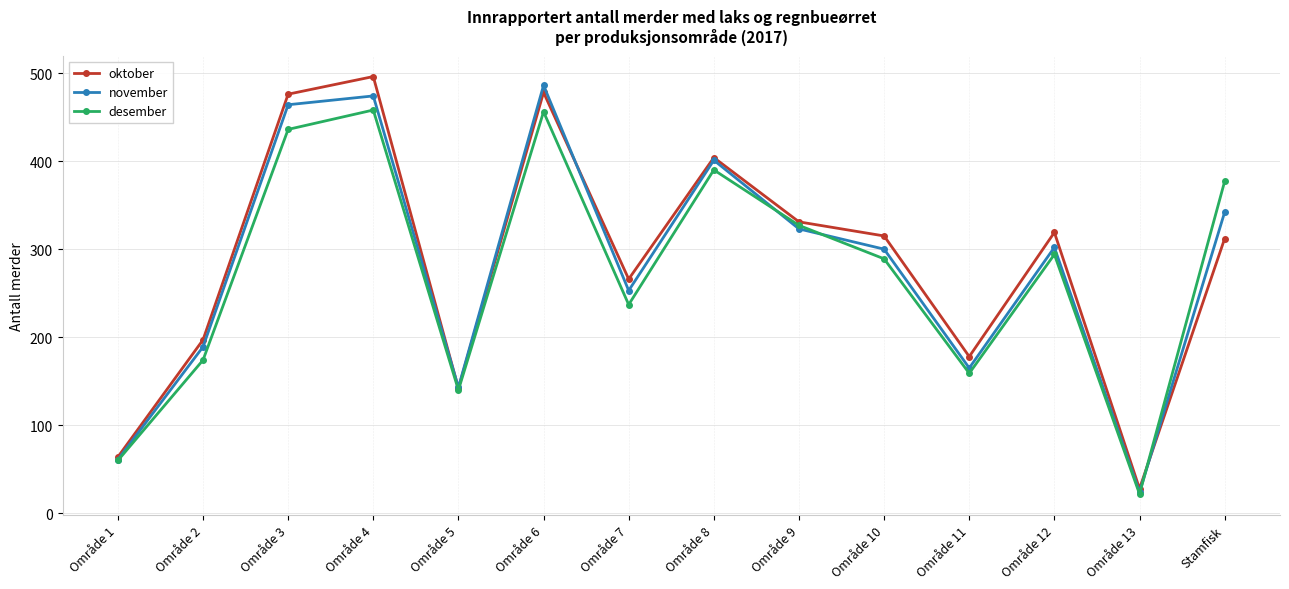

What is the label of the 2nd point from the left?

Område 2